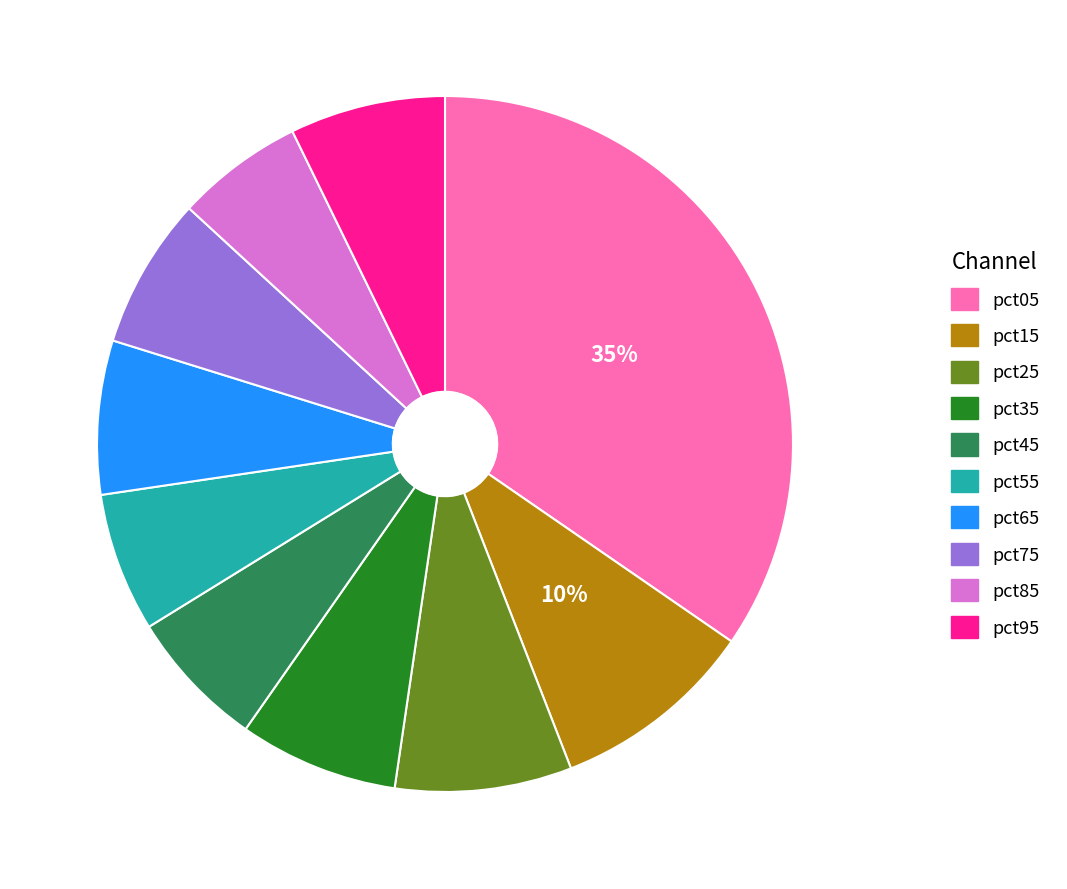

To the nearest percent, what is the combined percentage of pct25 and pct85?

14%